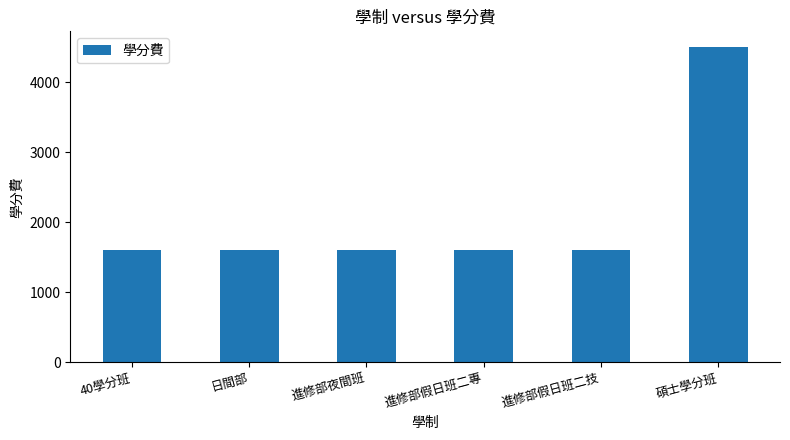

What is the maximum value shown in the chart?

4500